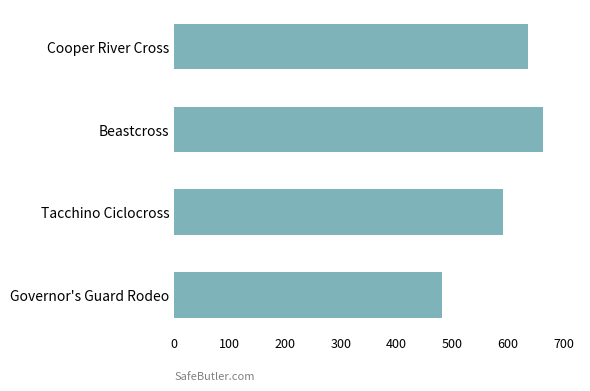

List the labels in order of value, largest first.

Beastcross, Cooper River Cross, Tacchino Ciclocross, Governor's Guard Rodeo